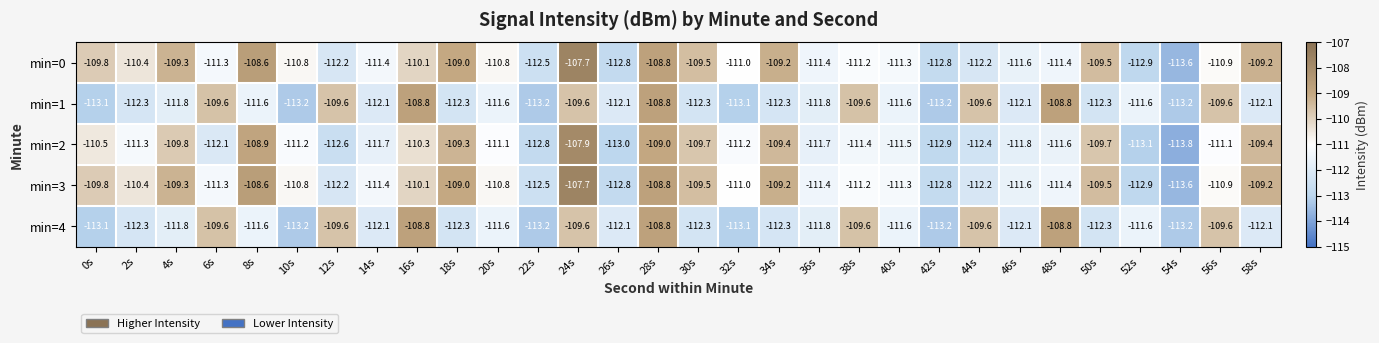

The min=4 series shows -174.7 at 58s. True or false?

False